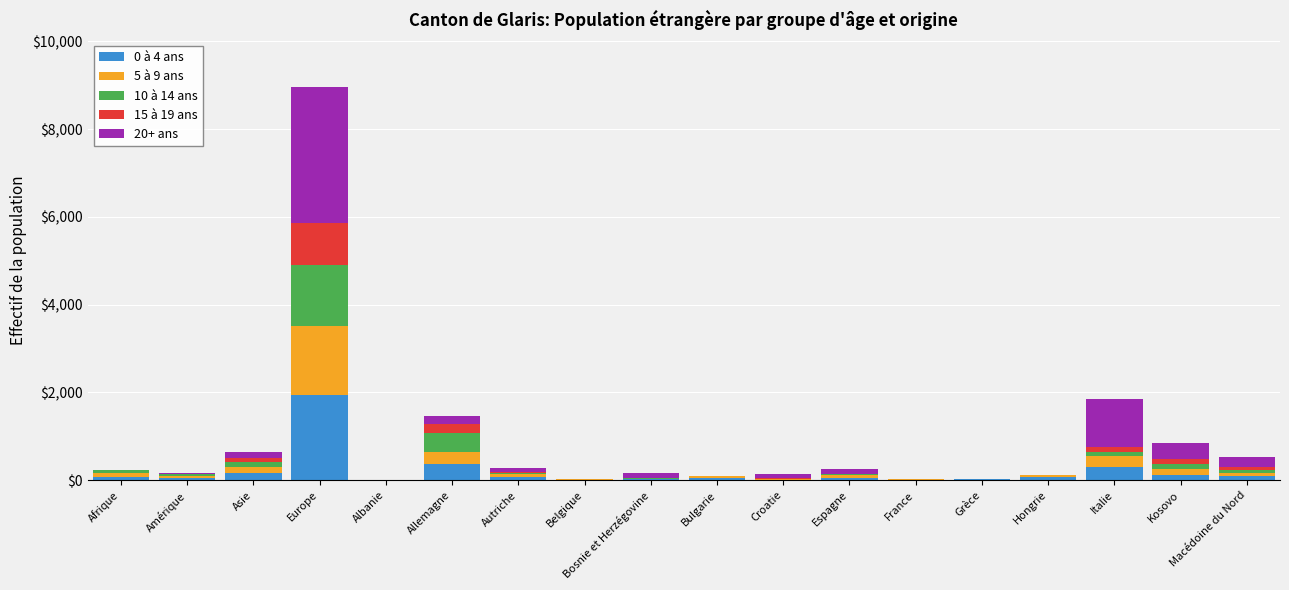

What are all the series names shown in the legend?

0 à 4 ans, 5 à 9 ans, 10 à 14 ans, 15 à 19 ans, 20+ ans